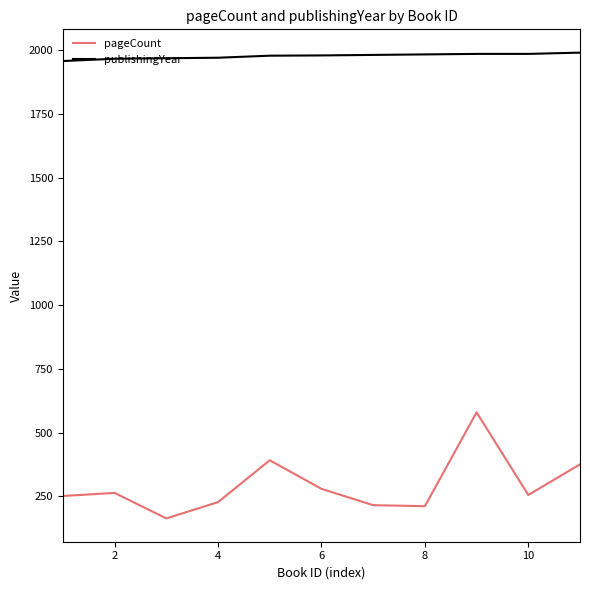

True or false: publishingYear and pageCount cross at least once.

False